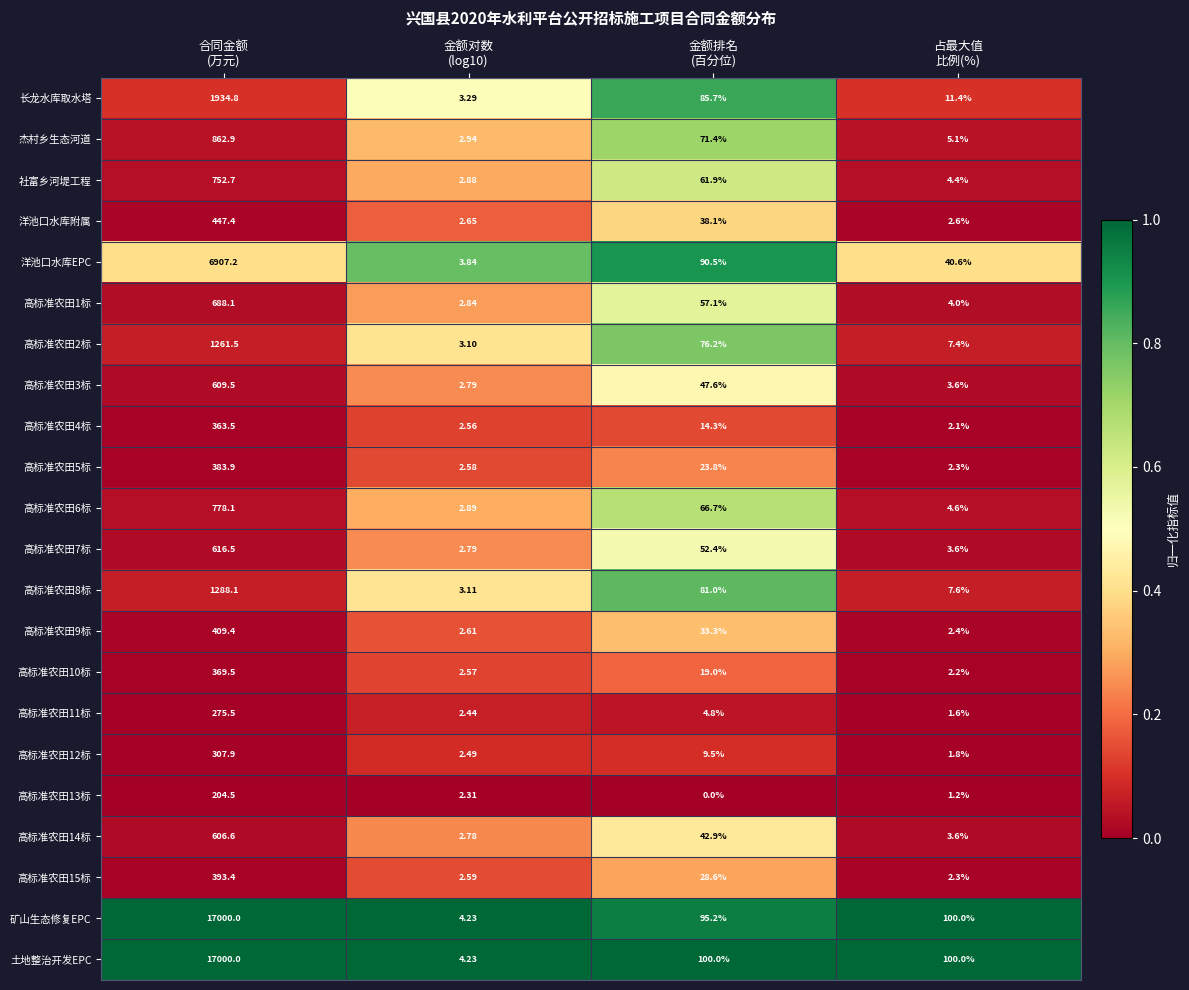

At which category is the sum across all series the highest?

合同金额
(万元)